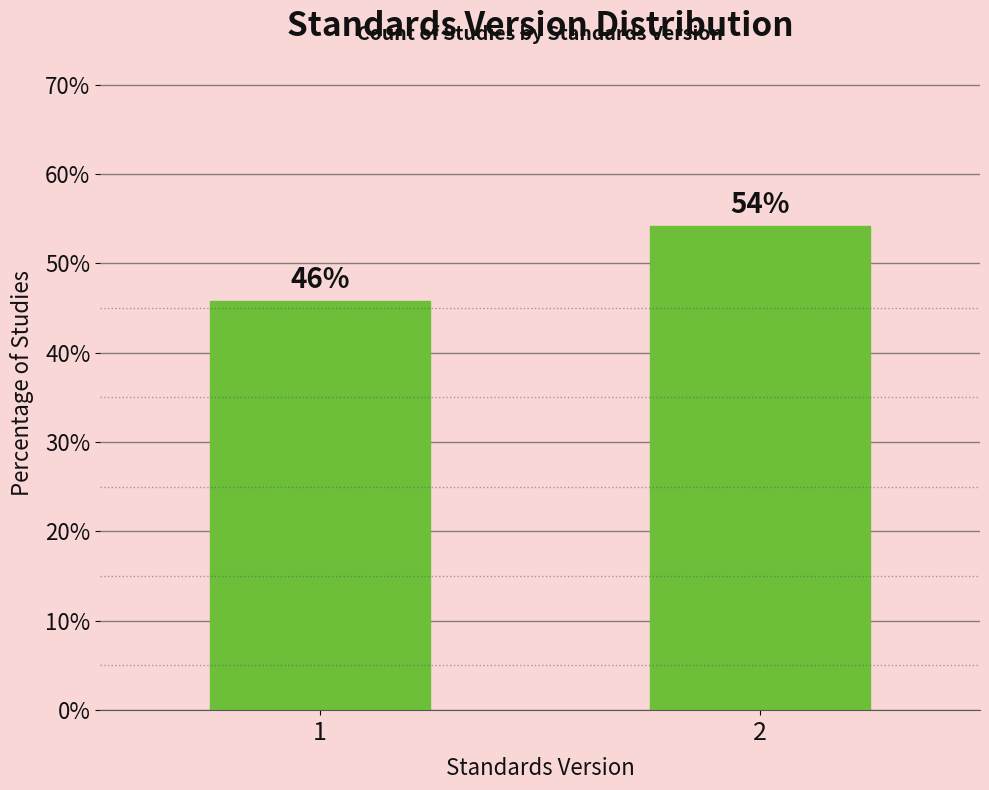

What is the smallest value displayed?

45.8